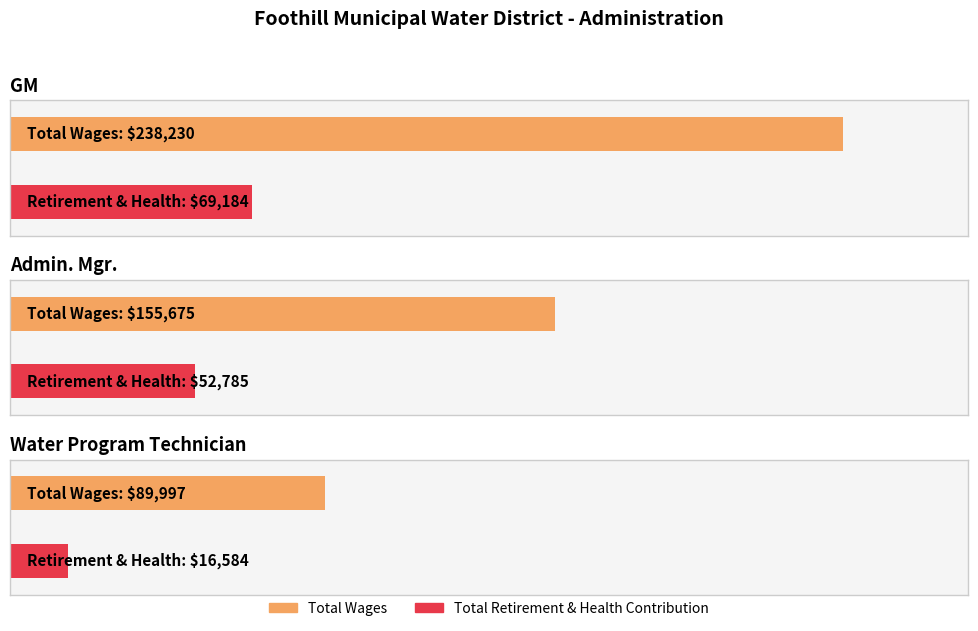

What is the minimum value for Total Retirement & Health Contribution?

16584